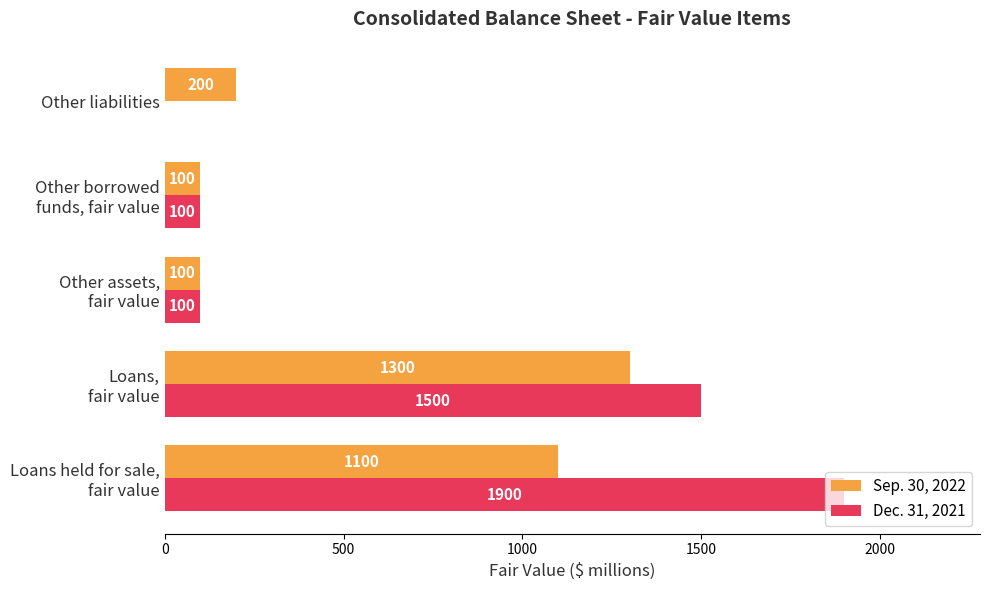

Which series has the largest total across all categories?

Dec. 31, 2021